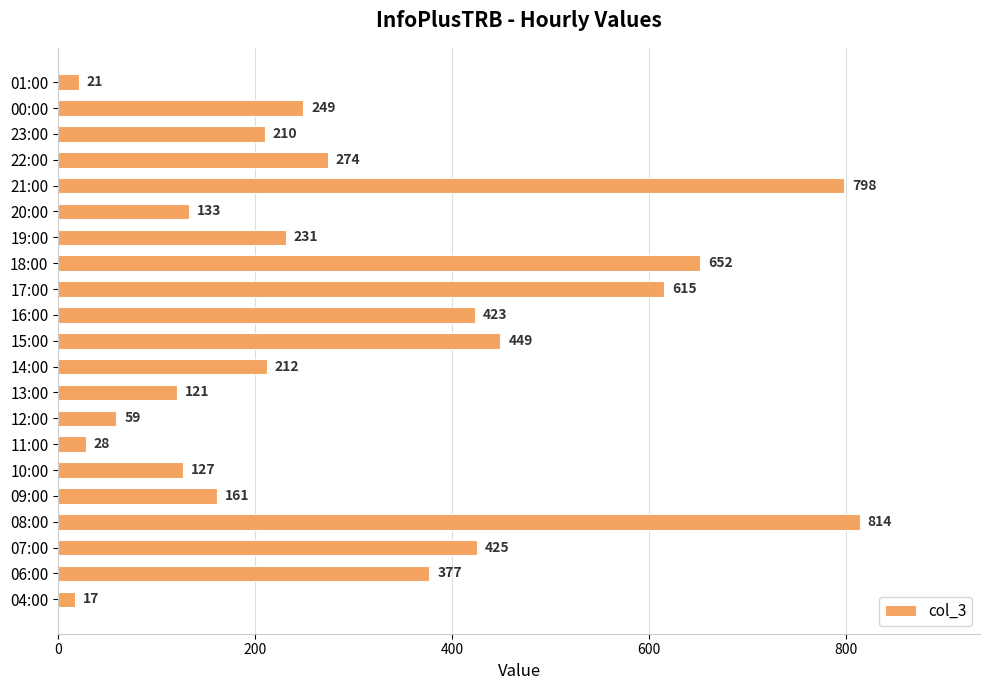

What is the average value?

305